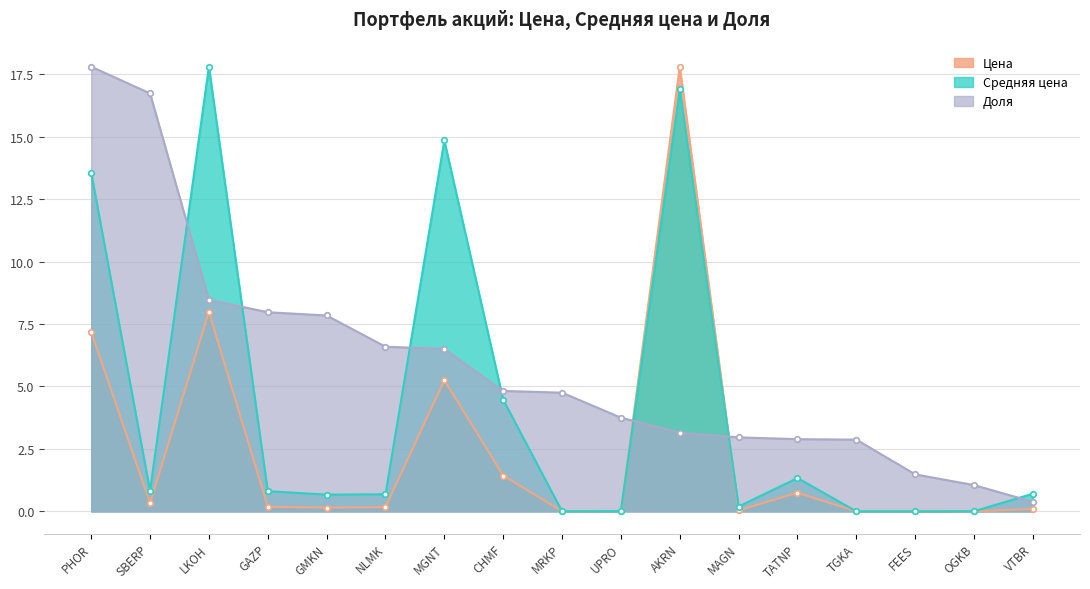

After their last crossing, which series has the higher values: Цена or Доля?

Доля